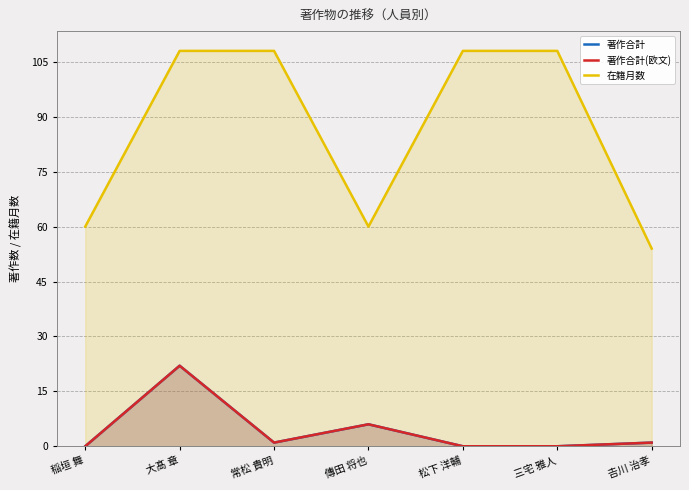

What is the difference between the maximum and second lowest values in the 在籍月数 series?

48